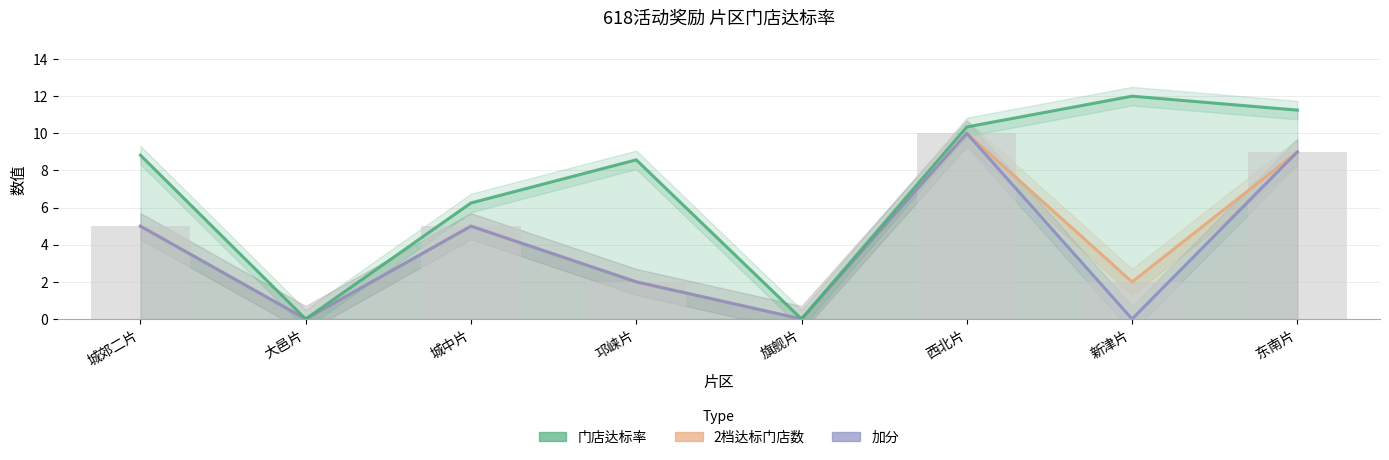

Are the bars horizontal?

No